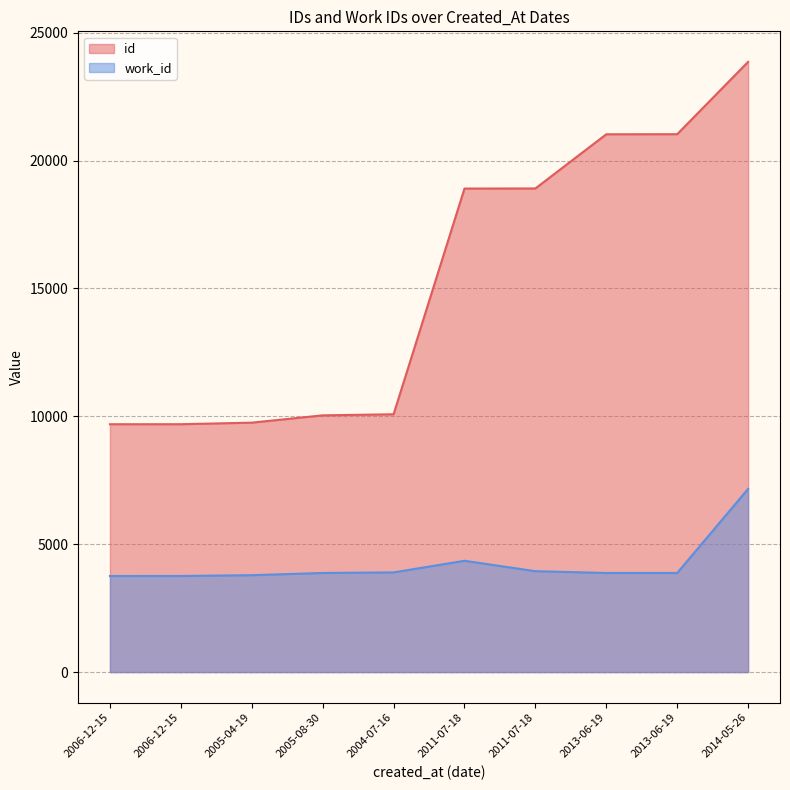

Reading right to left, what are all the values shown in this chart?

id: 2014-05-26=23863	2013-06-19=21034	2013-06-19=21031	2011-07-18=18912	2011-07-18=18908	2004-07-16=10082	2005-08-30=10040	2005-04-19=9754	2006-12-15=9693	2006-12-15=9692
work_id: 2014-05-26=7163	2013-06-19=3876	2013-06-19=3876	2011-07-18=3946	2011-07-18=4353	2004-07-16=3899	2005-08-30=3876	2005-04-19=3790	2006-12-15=3758	2006-12-15=3757